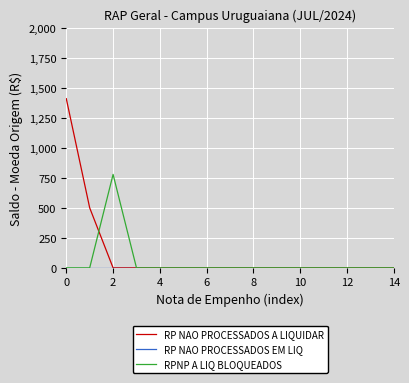

Which series has the largest range (max minus min)?

RP NAO PROCESSADOS A LIQUIDAR